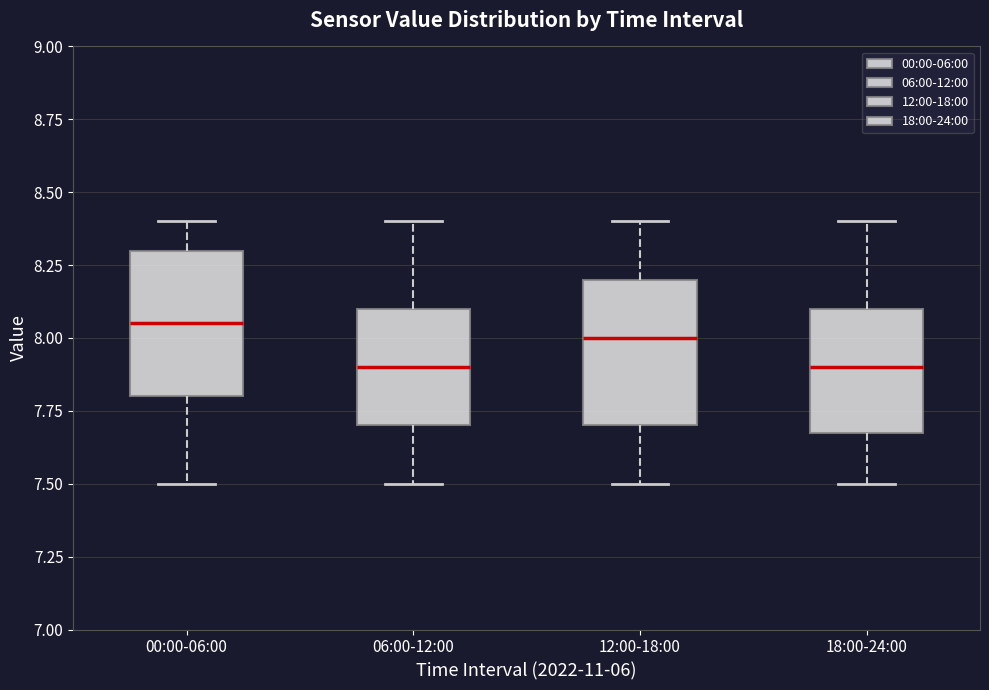

Where is the lower edge of the box for 00:00-06:00 on the y-axis? The values are not printed on the chart, so give them approximately, as read against the axis.

7.80